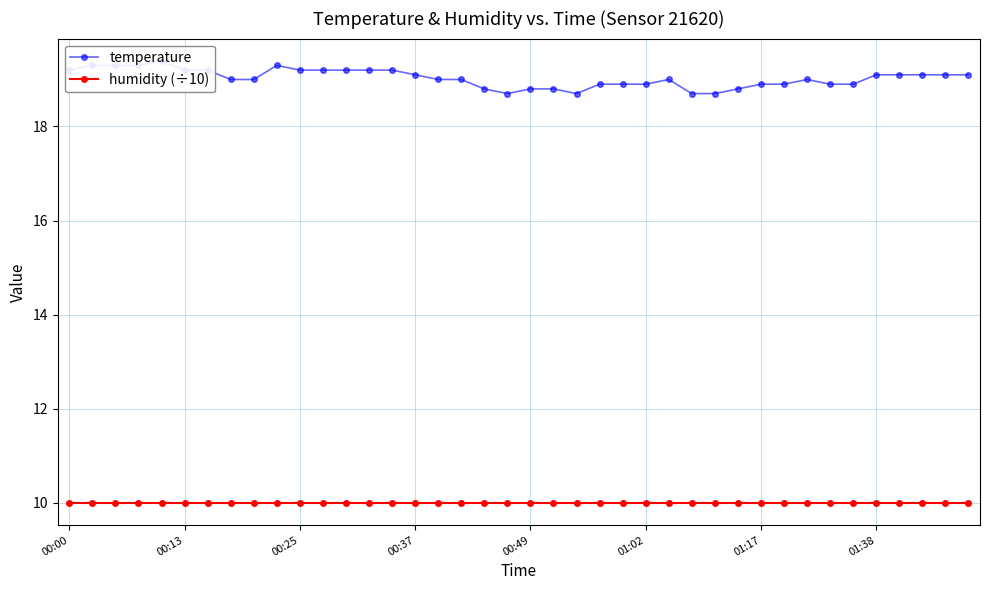

What is the value of the temperature point at the 24th from the left?

18.9